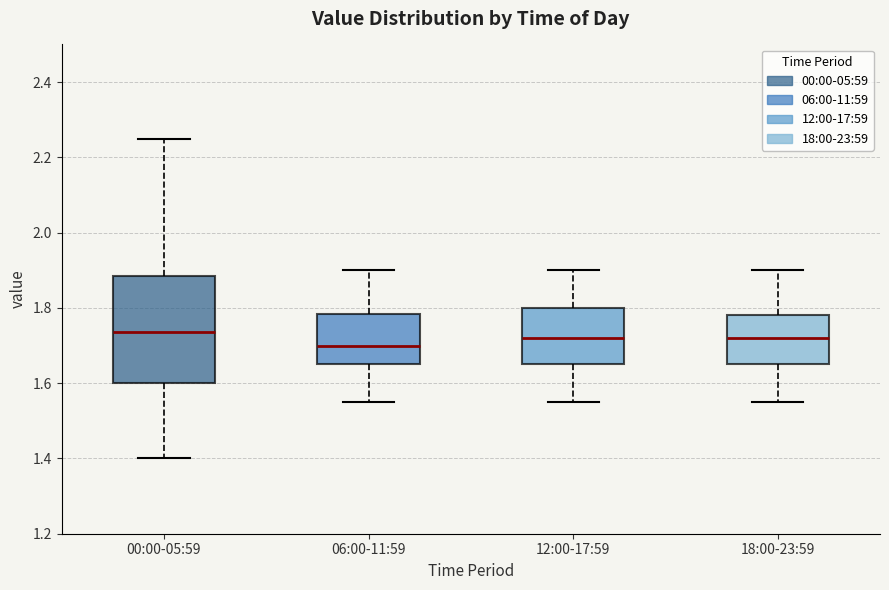

Reading left to right, read every box against the y-axis: the position of its median line, the range the box covers, and the ends of its whiskers. The values are not printed on the chart, so give them approximately, as read against the axis.

00:00-05:59: median 1.74, box 1.60 to 1.88, whiskers 1.40 to 2.26
06:00-11:59: median 1.70, box 1.66 to 1.78, whiskers 1.56 to 1.90
12:00-17:59: median 1.72, box 1.66 to 1.80, whiskers 1.56 to 1.90
18:00-23:59: median 1.72, box 1.66 to 1.78, whiskers 1.56 to 1.90